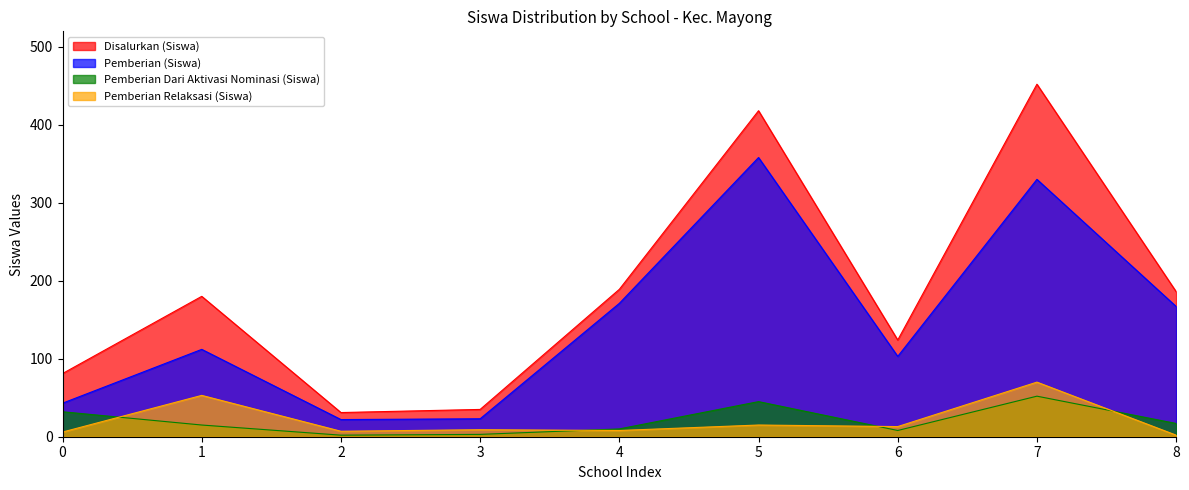

What is the minimum value shown in the chart?

2